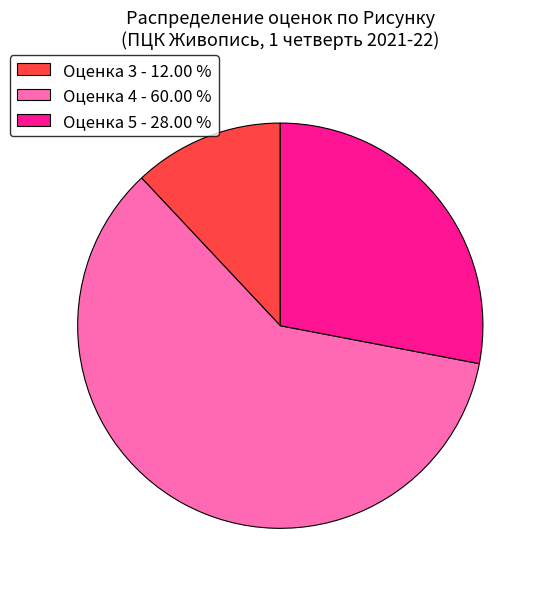

Is Оценка 5 - 28.00 % the majority of the pie?

No